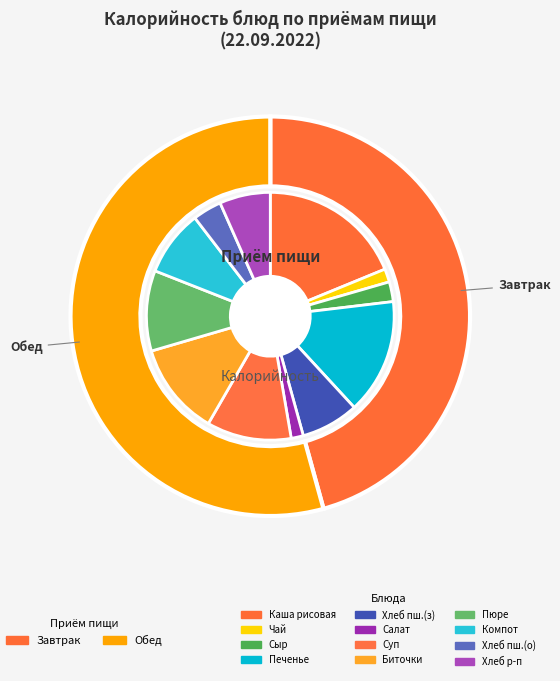

Does Хлеб пшеничный (обед) account for over 50% of the chart?

No